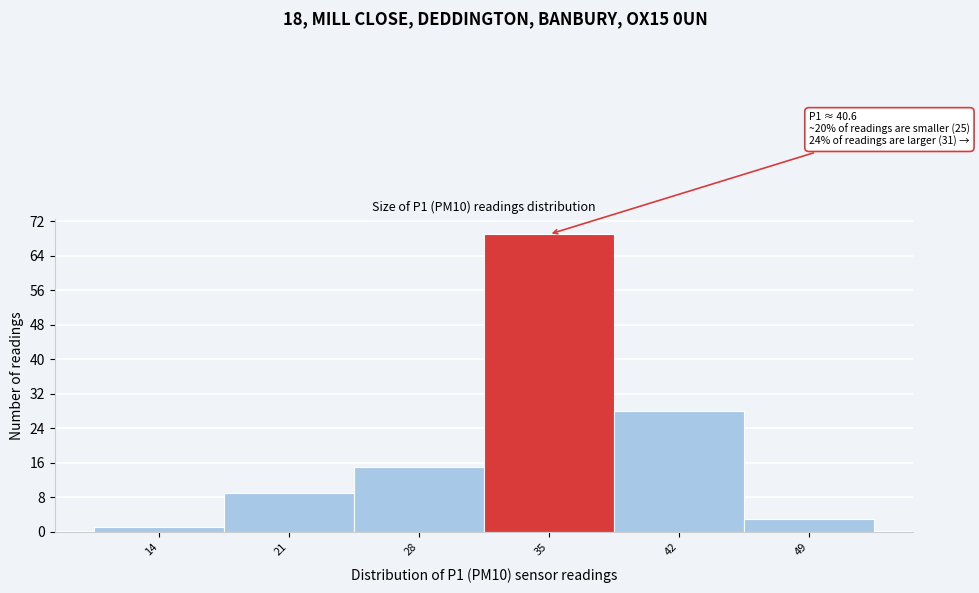

Reading left to right, transcribe all the data shown in this chart.

14=1	21=9	28=15	35=69	42=28	49=3